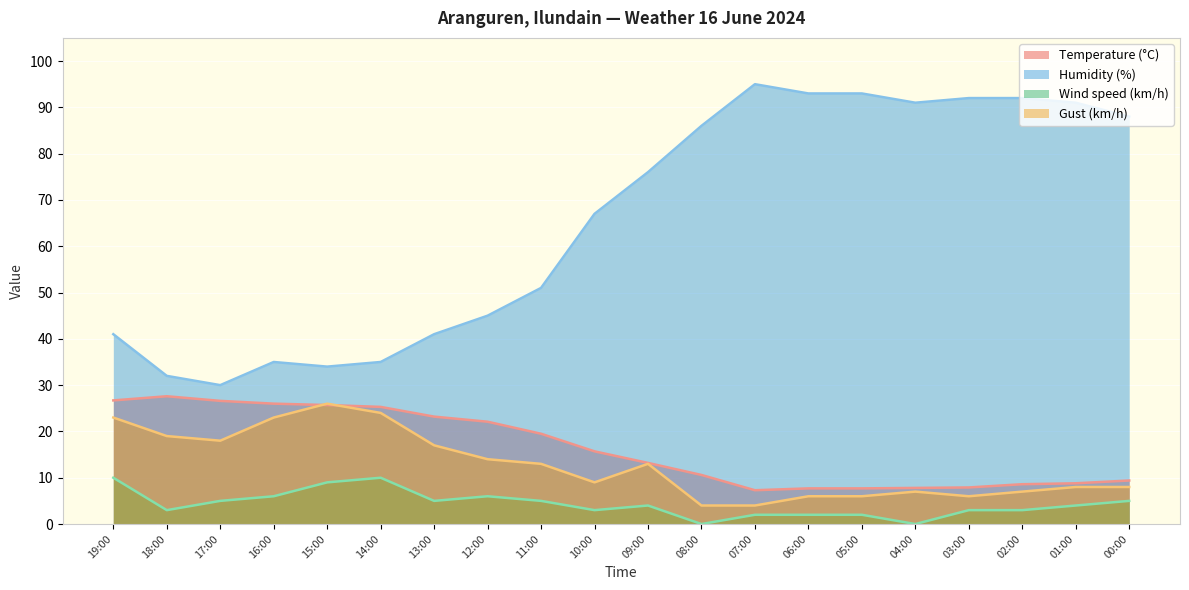

At 15:00, list the series in order from largest to smallest.

Humidity (%), Gust (km/h), Temperature (°C), Wind speed (km/h)